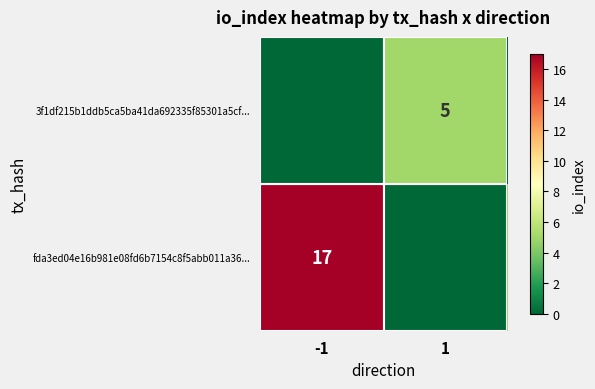

The fda3ed04e16b981e08fd6b7154c8f5abb011a36... series shows 4 at -1. True or false?

False